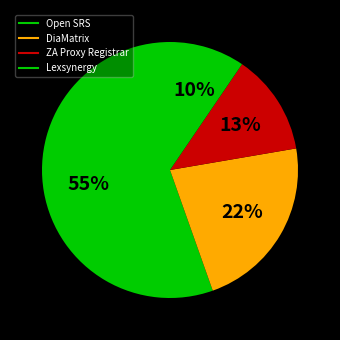

Count the number of slices in the pie.

4